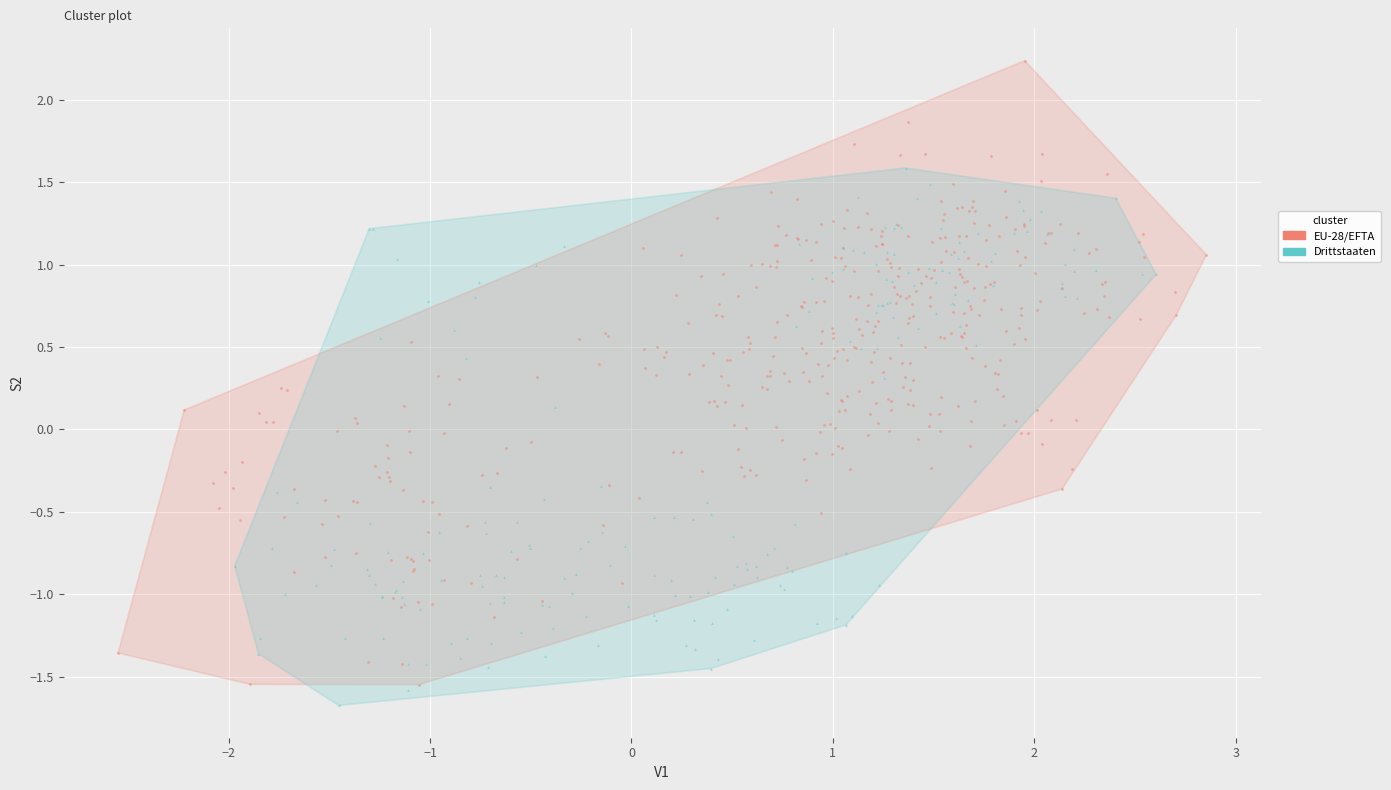

Which series has the largest Y range (max minus min)?

EU-28/EFTA